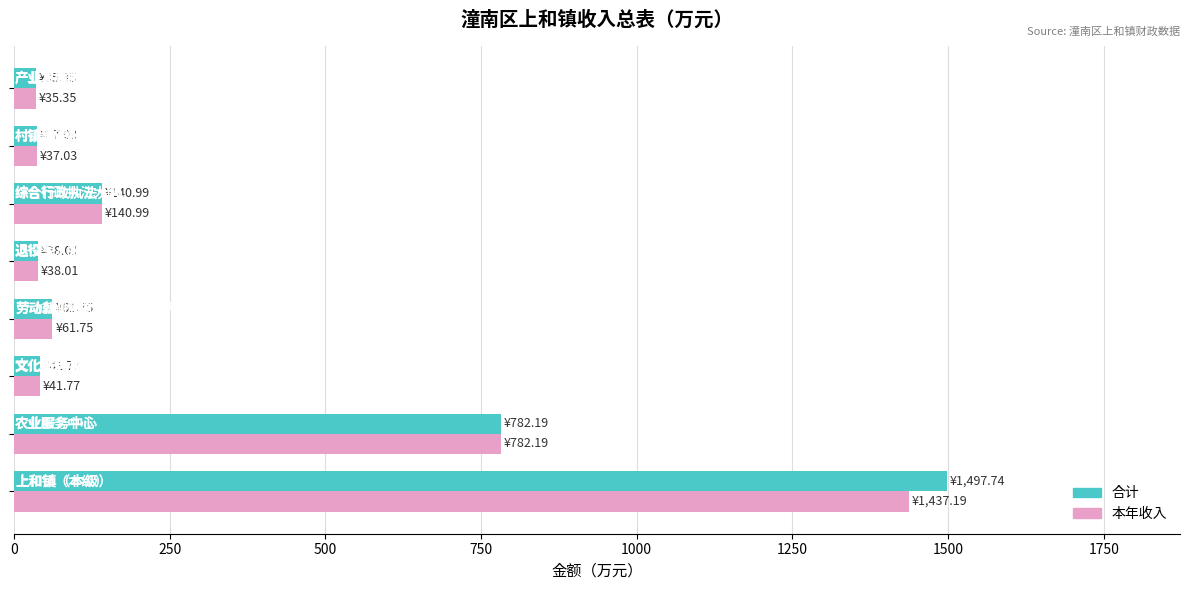

At how many categories does at least one series exceed 101?

3